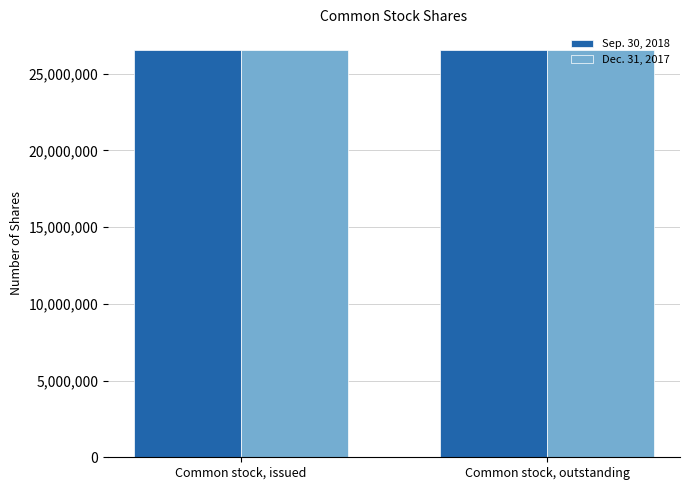

What are all the series names shown in the legend?

Sep. 30, 2018, Dec. 31, 2017